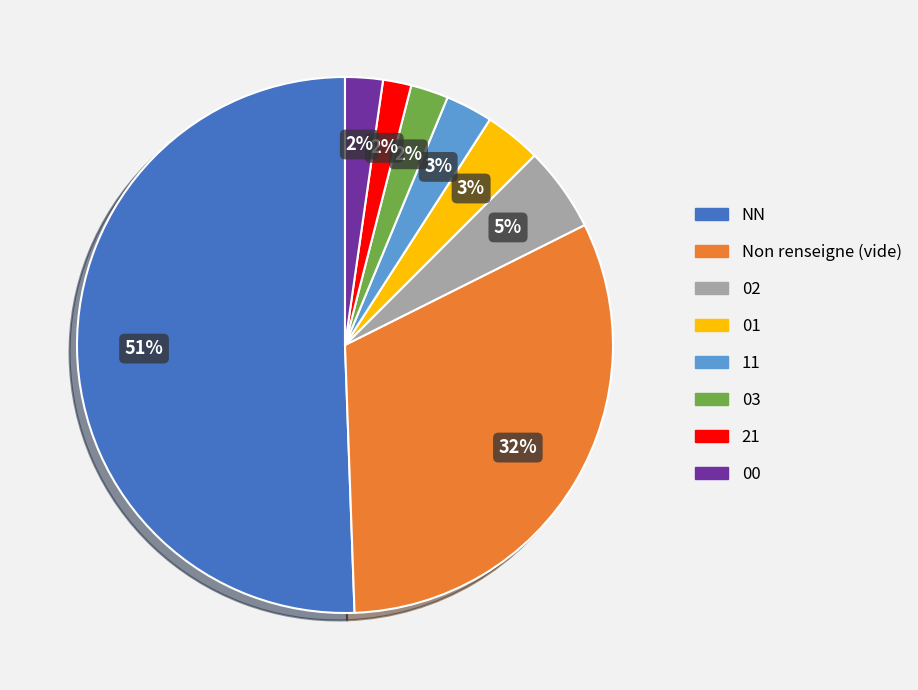

To the nearest percent, what is the difference between the largest and smallest slice percentages?

49%